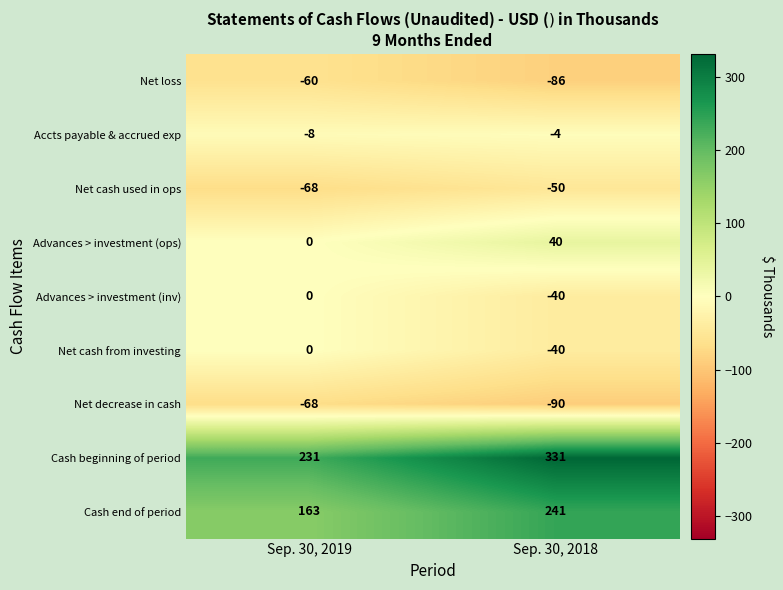

Which series has the widest spread of values?

Cash beginning of period